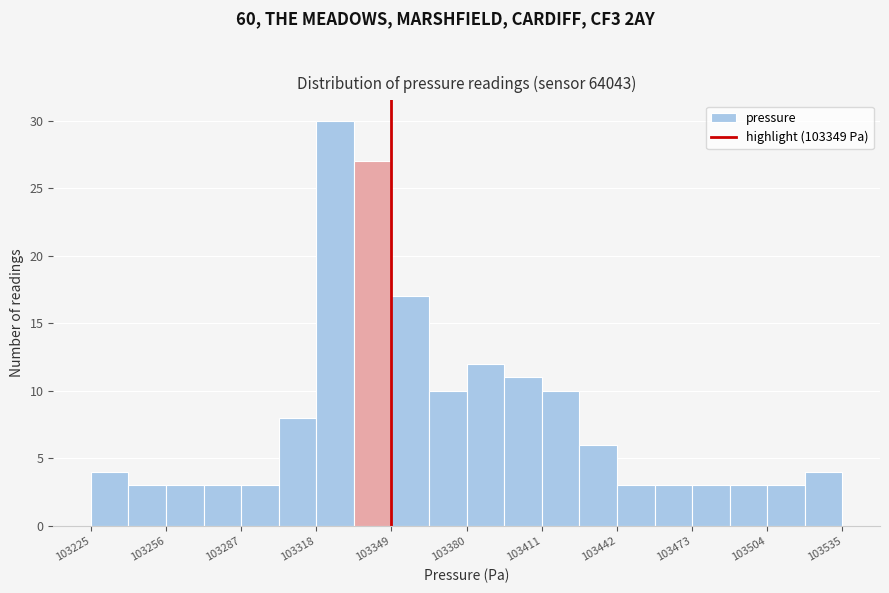

Read against the x-axis, roughly where is the centre of the tallest bar?

103325